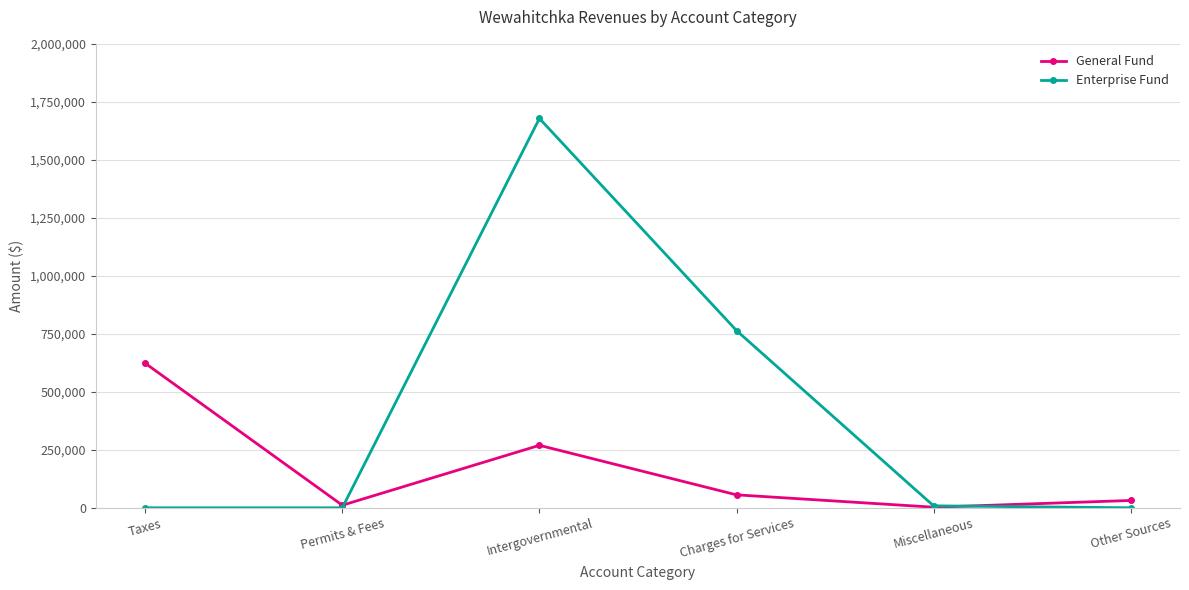

At which label is General Fund closest to 312763?

Intergovernmental